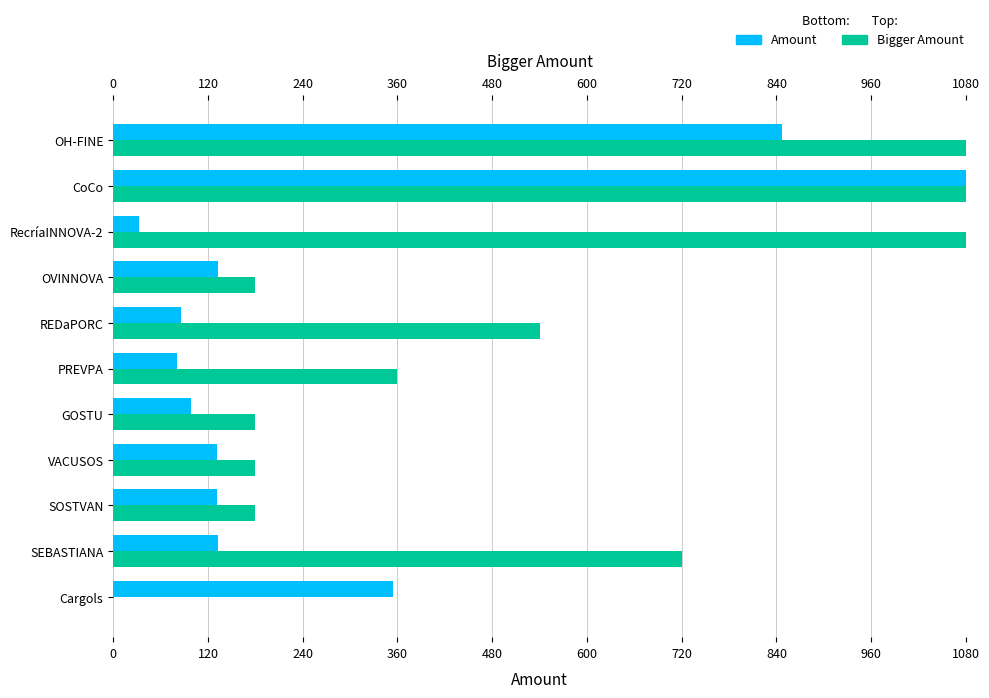

What position from the left is RecríaINNOVA-2?

3